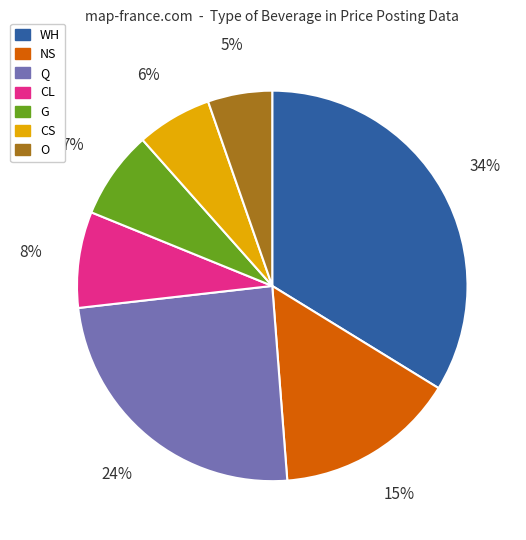

Which category has the smallest portion of the pie?

O